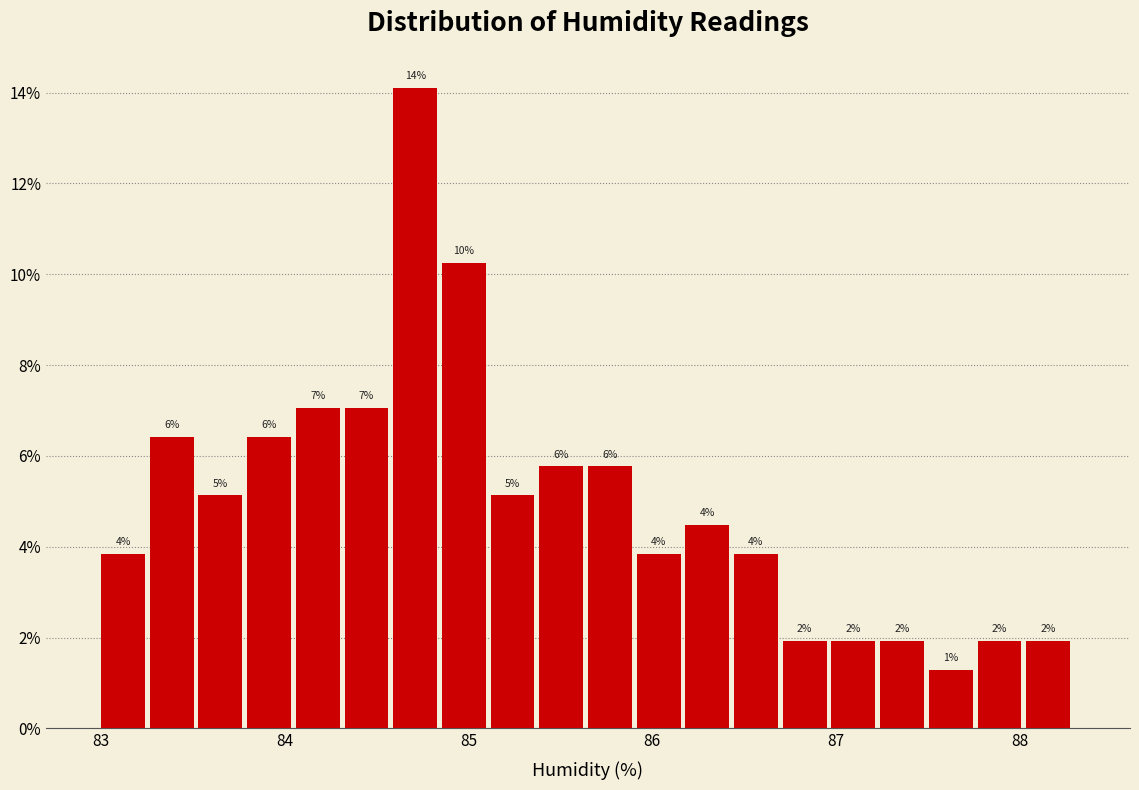

Around what value on the x-axis is the tallest bar? Give the approximate position of its centre, as read against the axis.

84.7